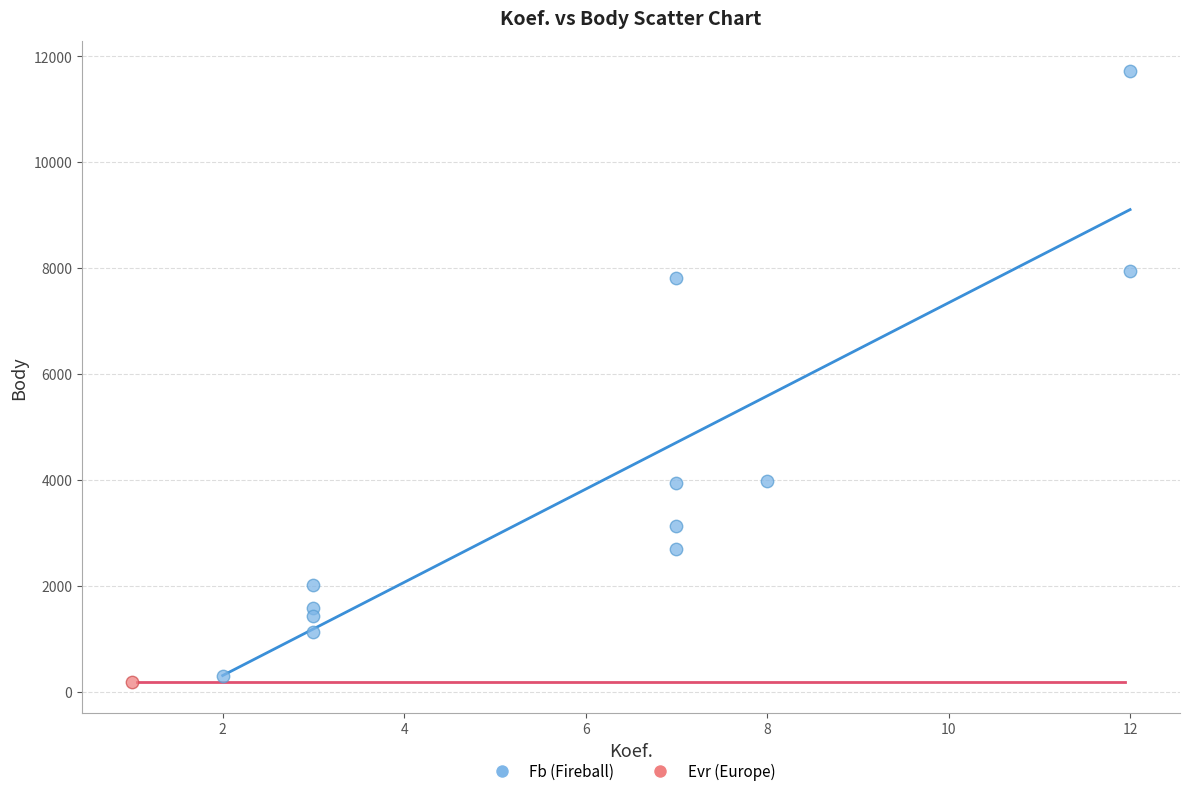

What are all the series names shown in the legend?

Fb (Fireball), Evr (Europe)